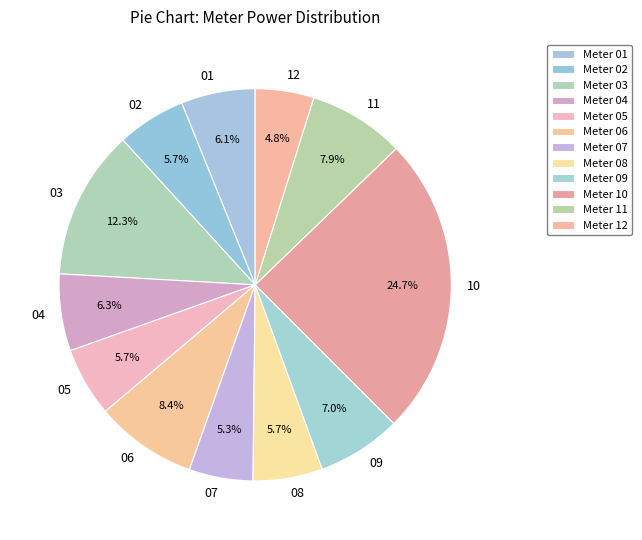

How many slices are in this pie chart?

12